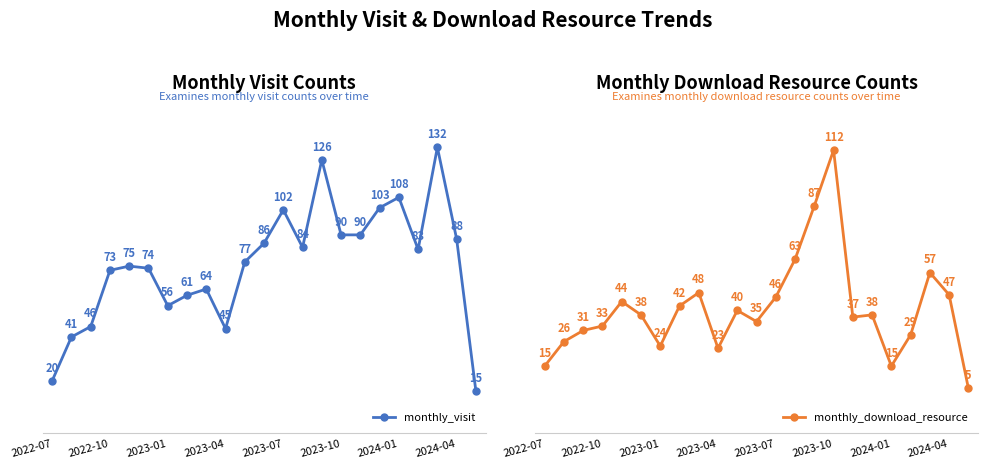

At which label is monthly_visit closest to 73?

2022-10